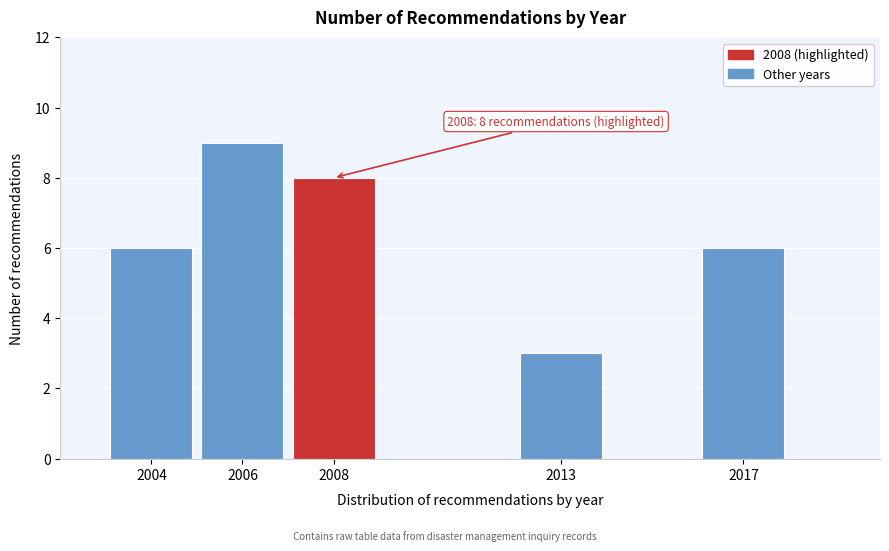

Reading left to right, extract all data points from this chart.

2004=6	2006=9	2008=8	2013=3	2017=6